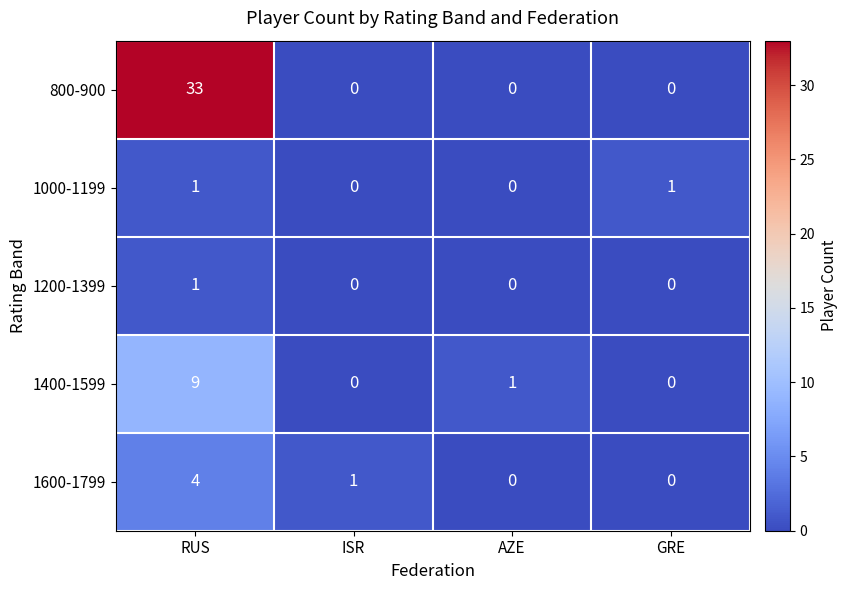

How many data points does each series have?

4